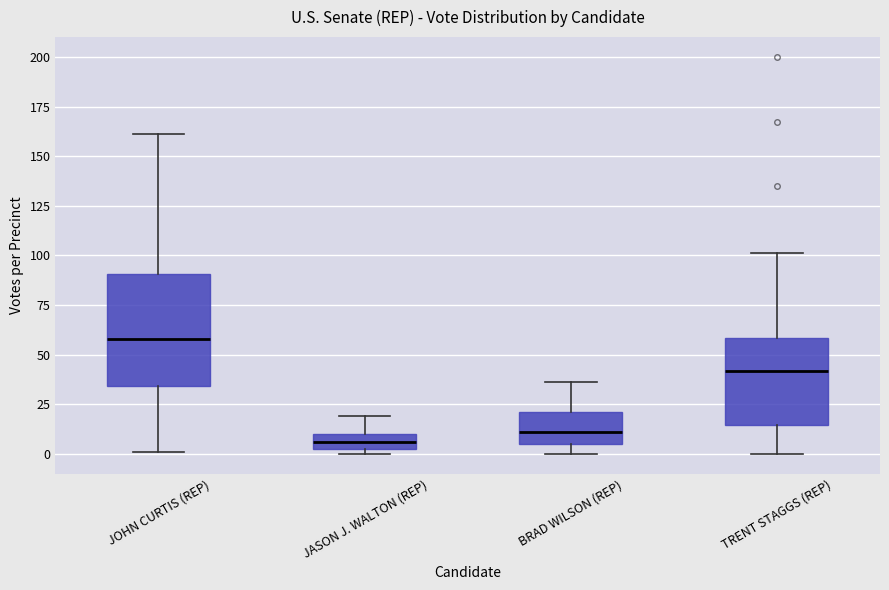

Where is the upper edge of the box for BRAD WILSON (REP) on the y-axis? The values are not printed on the chart, so give them approximately, as read against the axis.

20